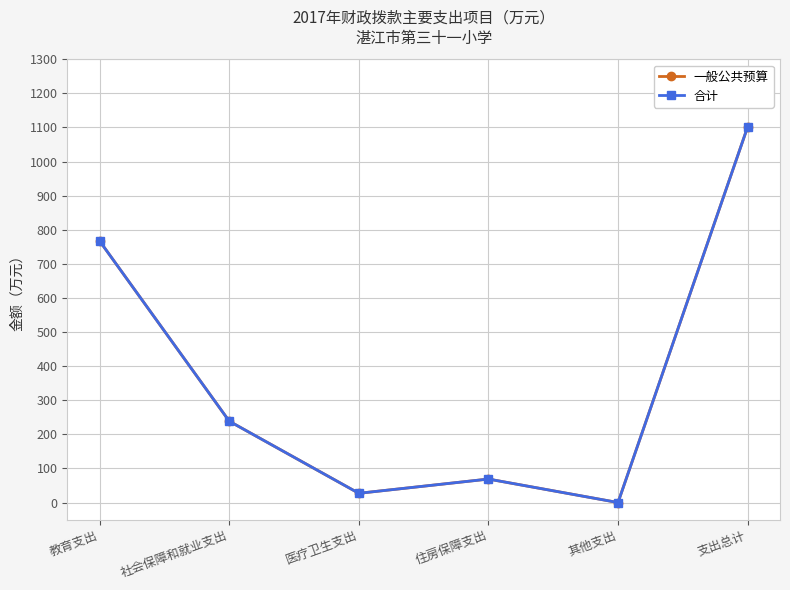

Does the chart have visible grid lines?

Yes